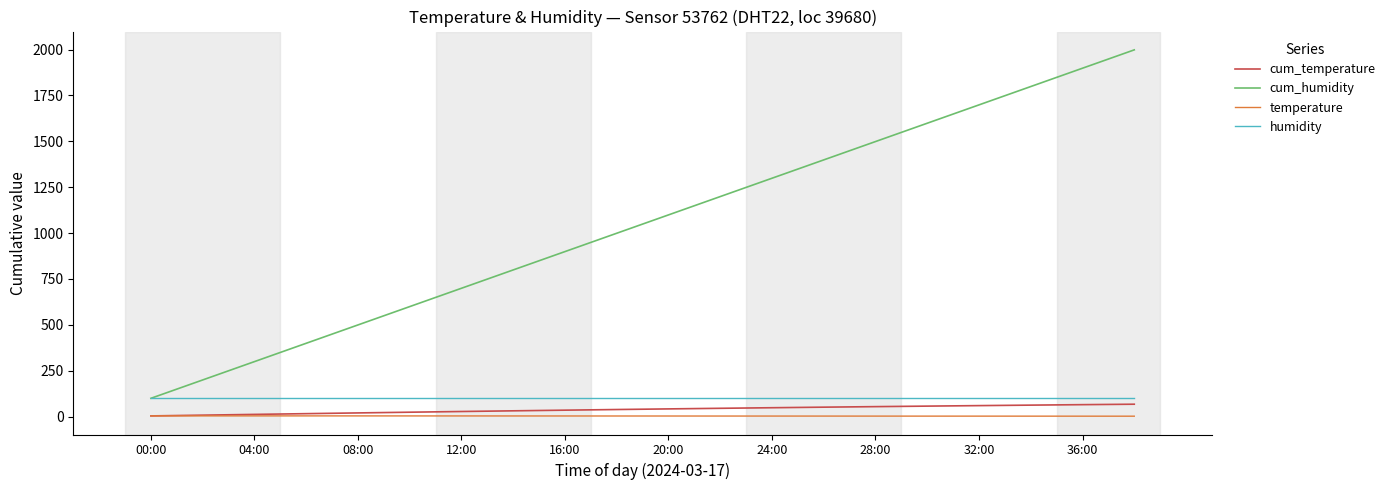

What is the maximum value for cum_humidity?

1998.0